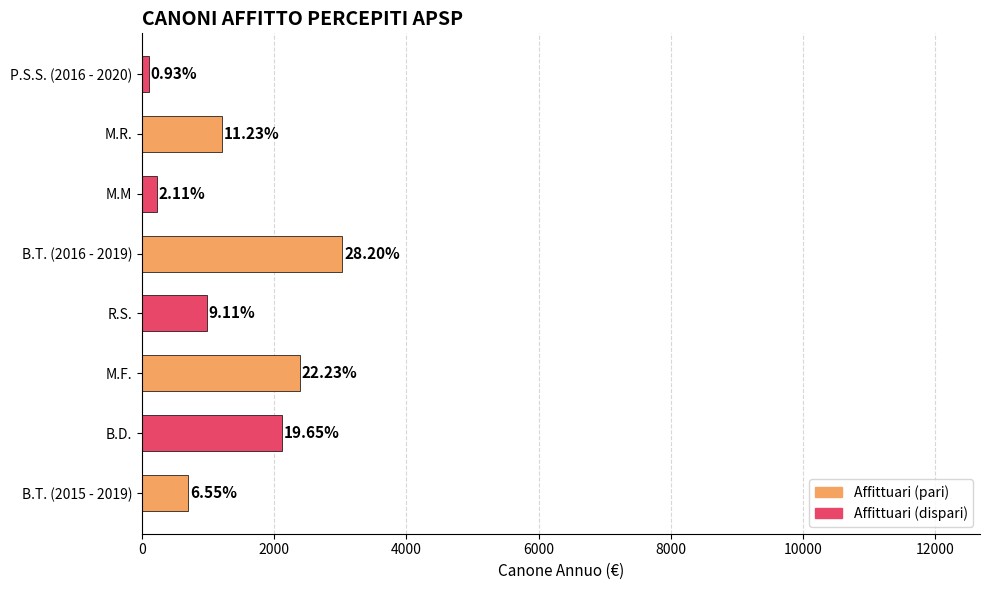

How many bars are there in total?

8